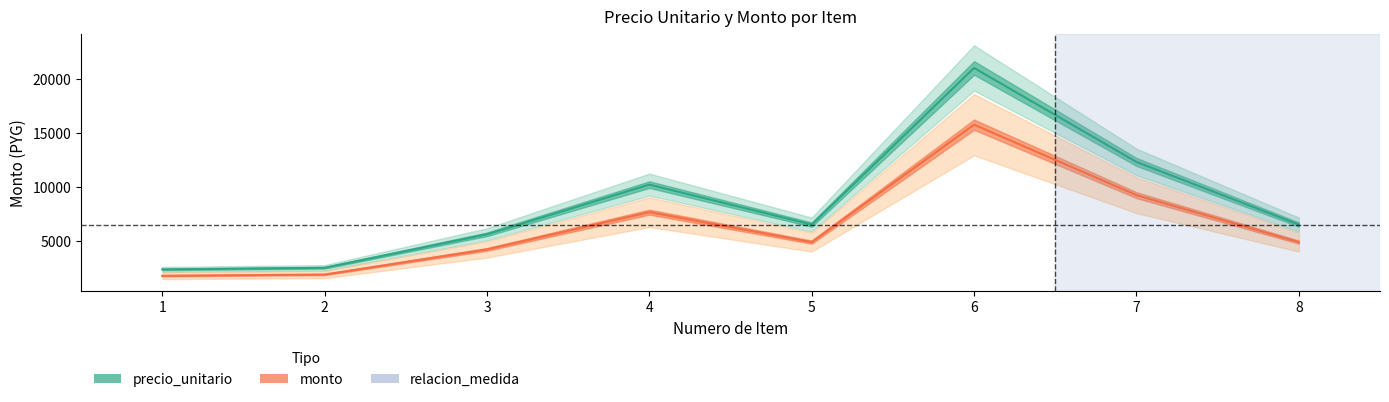

The precio_unitario series shows 7660.7 at 3. True or false?

False